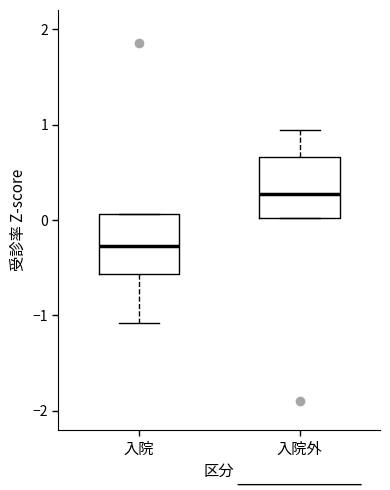

Reading left to right, read every box against the y-axis: the position of its median line, the range the box covers, and the ends of its whiskers. The values are not printed on the chart, so give them approximately, as read against the axis.

入院: median -0.3, box -0.6 to 0.1, whiskers -1.1 to 0.1
入院外: median 0.3, box 0.0 to 0.7, whiskers 0.0 to 0.9